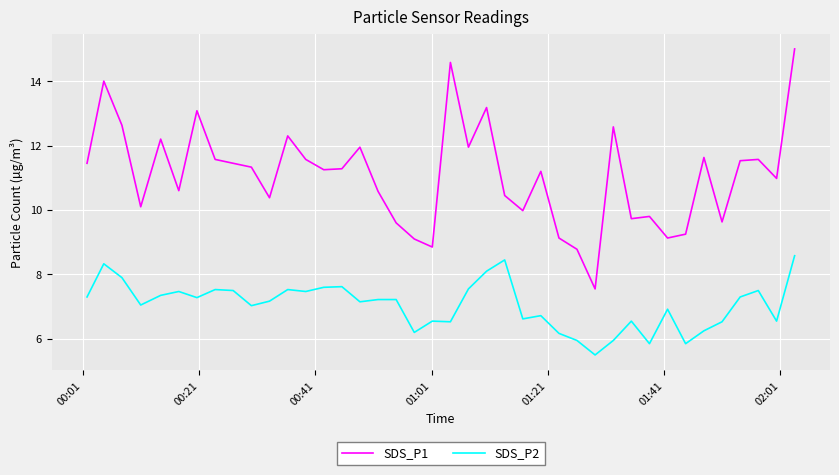

Which series has the largest total across all categories?

SDS_P1